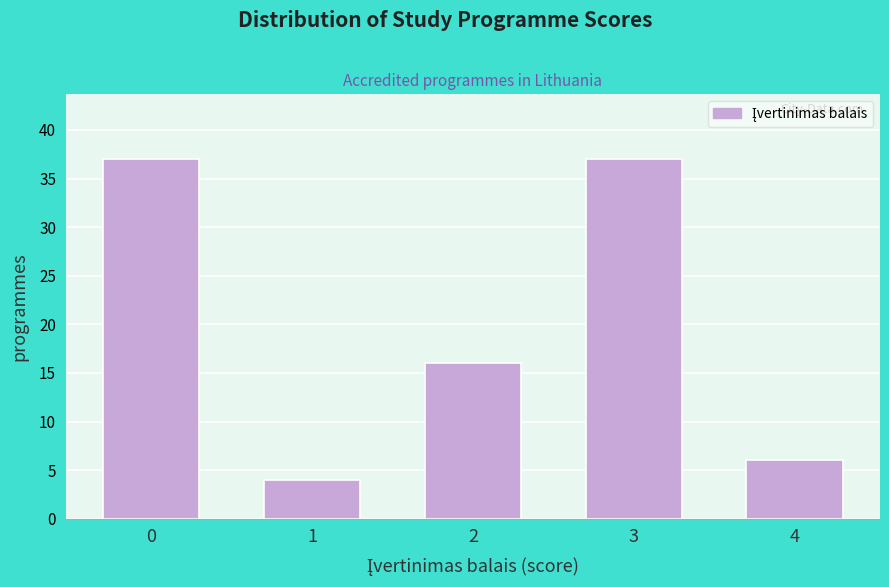

Reading left to right, extract all data points from this chart.

0=37	1=4	2=16	3=37	4=6